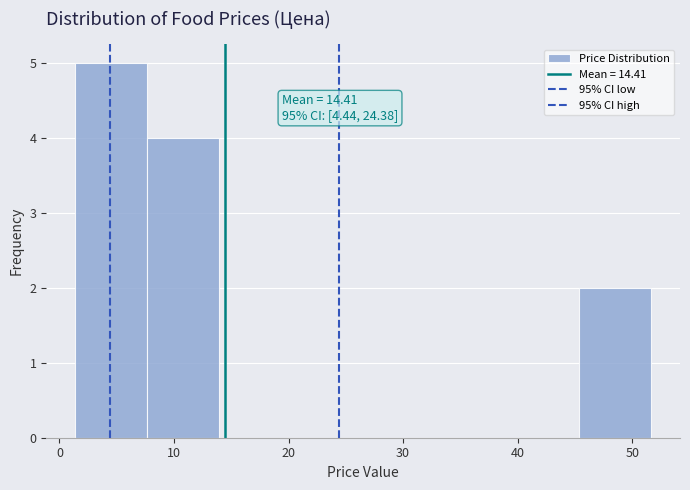

Which range on the x-axis has the tallest bar?

1 to 8